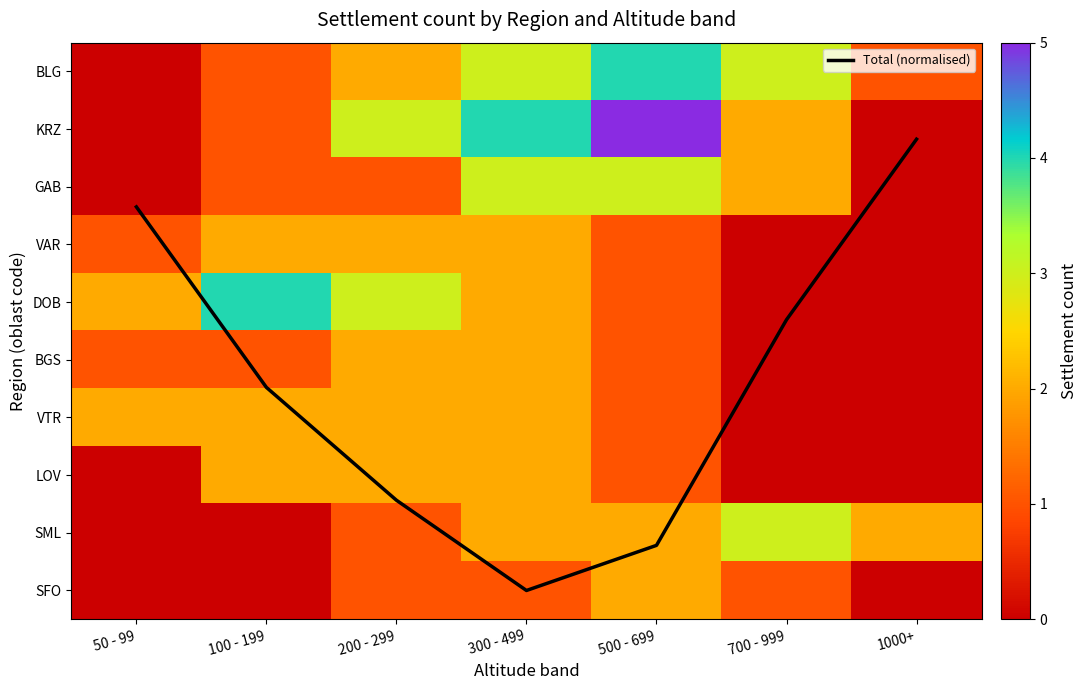

Which series has the largest total across all categories?

Total (normalised)